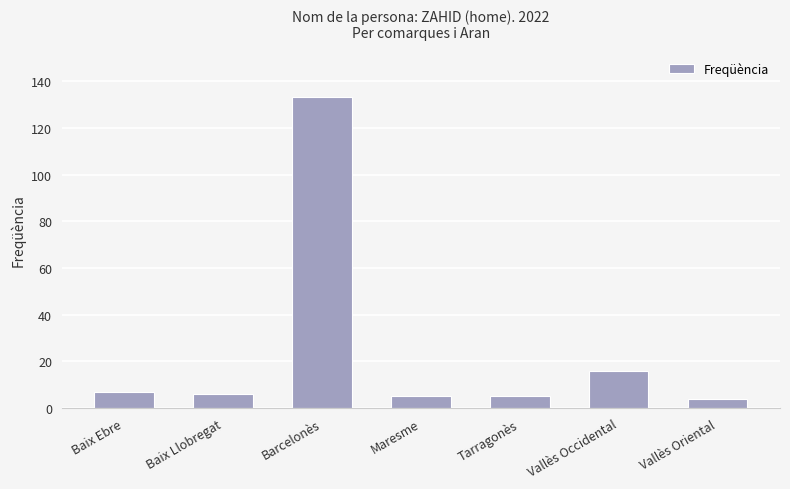

Are the bars grouped side by side (vs. stacked)?

No